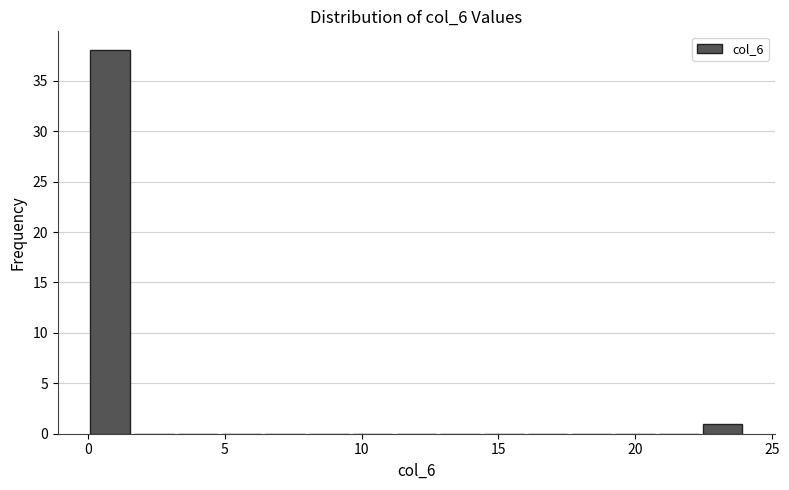

Around what value on the x-axis is the tallest bar? Give the approximate position of its centre, as read against the axis.

1.0